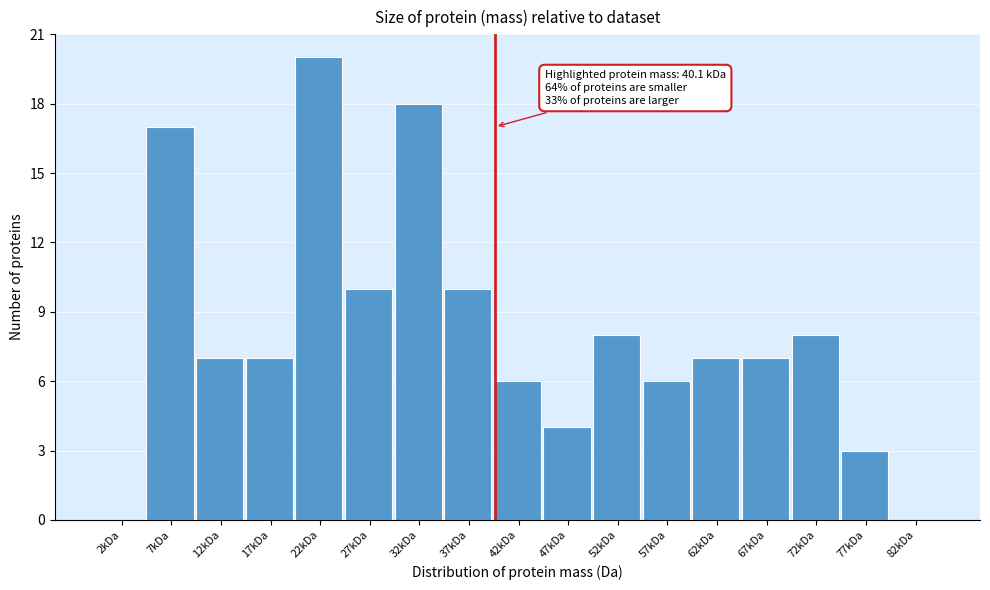

Reading right to left, transcribe all the data shown in this chart.

82kDa=0	77kDa=3	72kDa=8	67kDa=7	62kDa=7	57kDa=6	52kDa=8	47kDa=4	42kDa=6	37kDa=10	32kDa=18	27kDa=10	22kDa=20	17kDa=7	12kDa=7	7kDa=17	2kDa=0